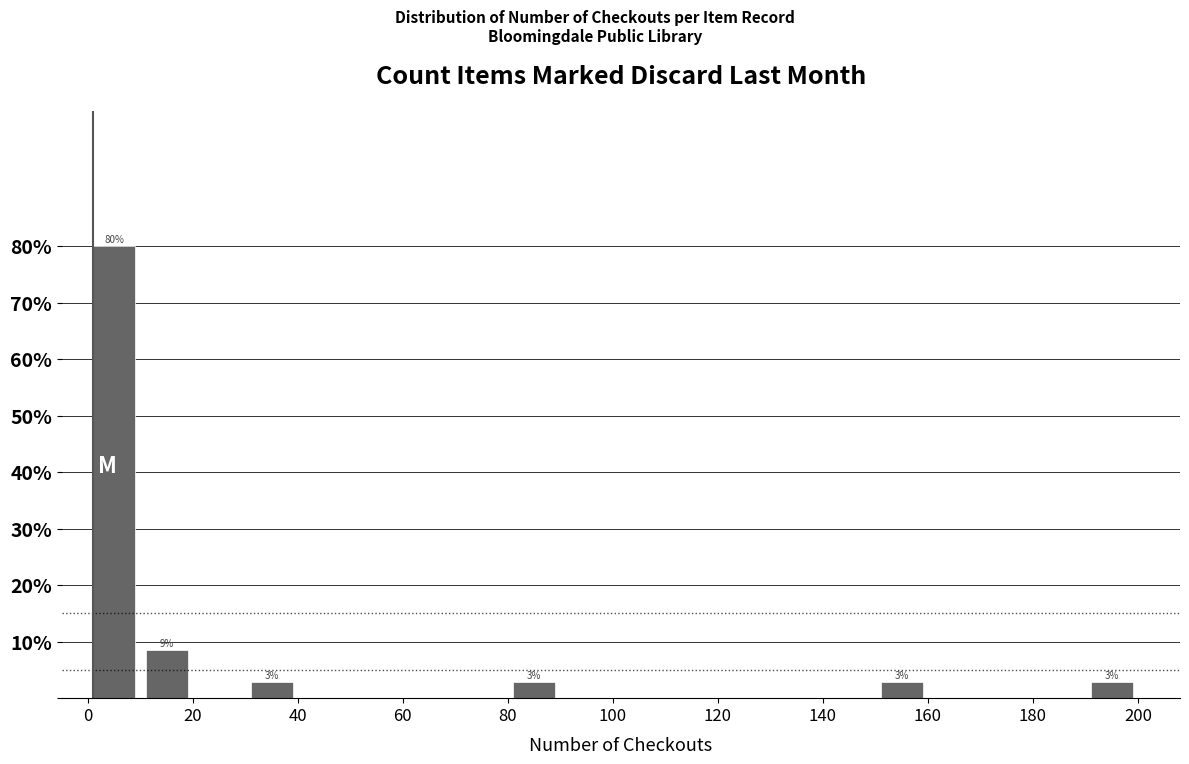

Over which range of the x-axis is the bar tallest?

0 to 10